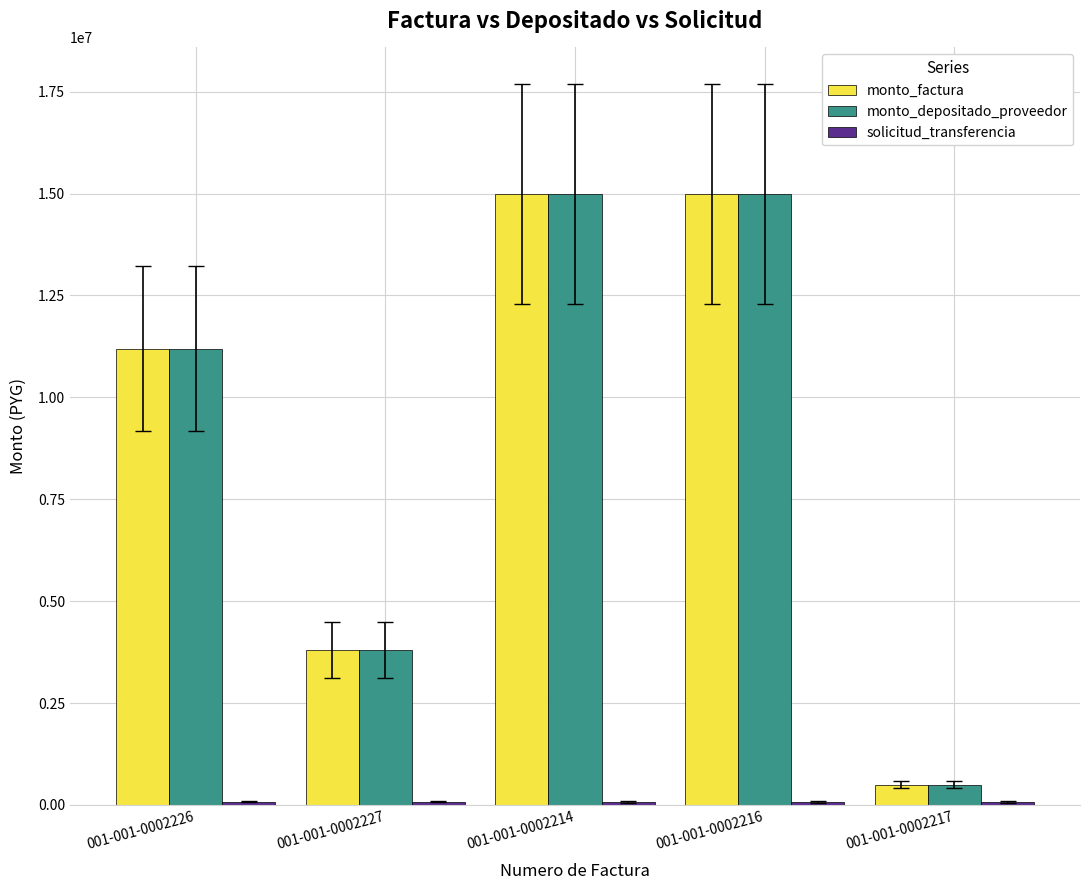

What is the difference between the second highest and second lowest values in the monto_factura series?

11198400